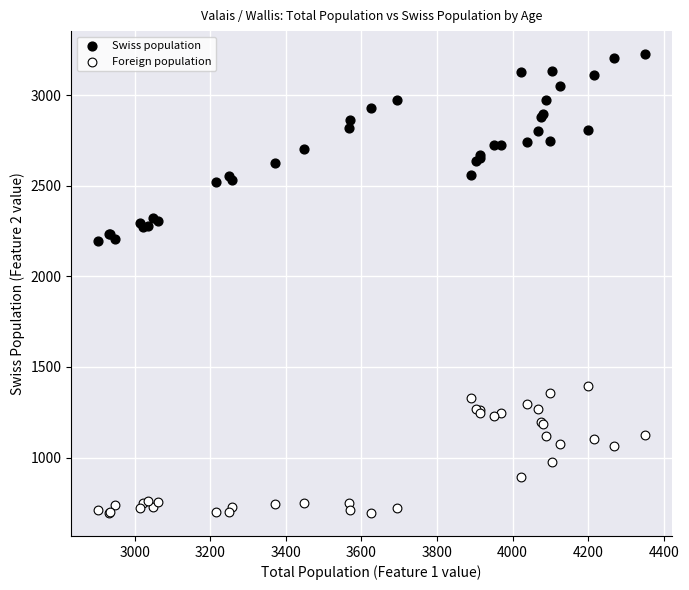

Which series has the widest spread of Y values?

Swiss population